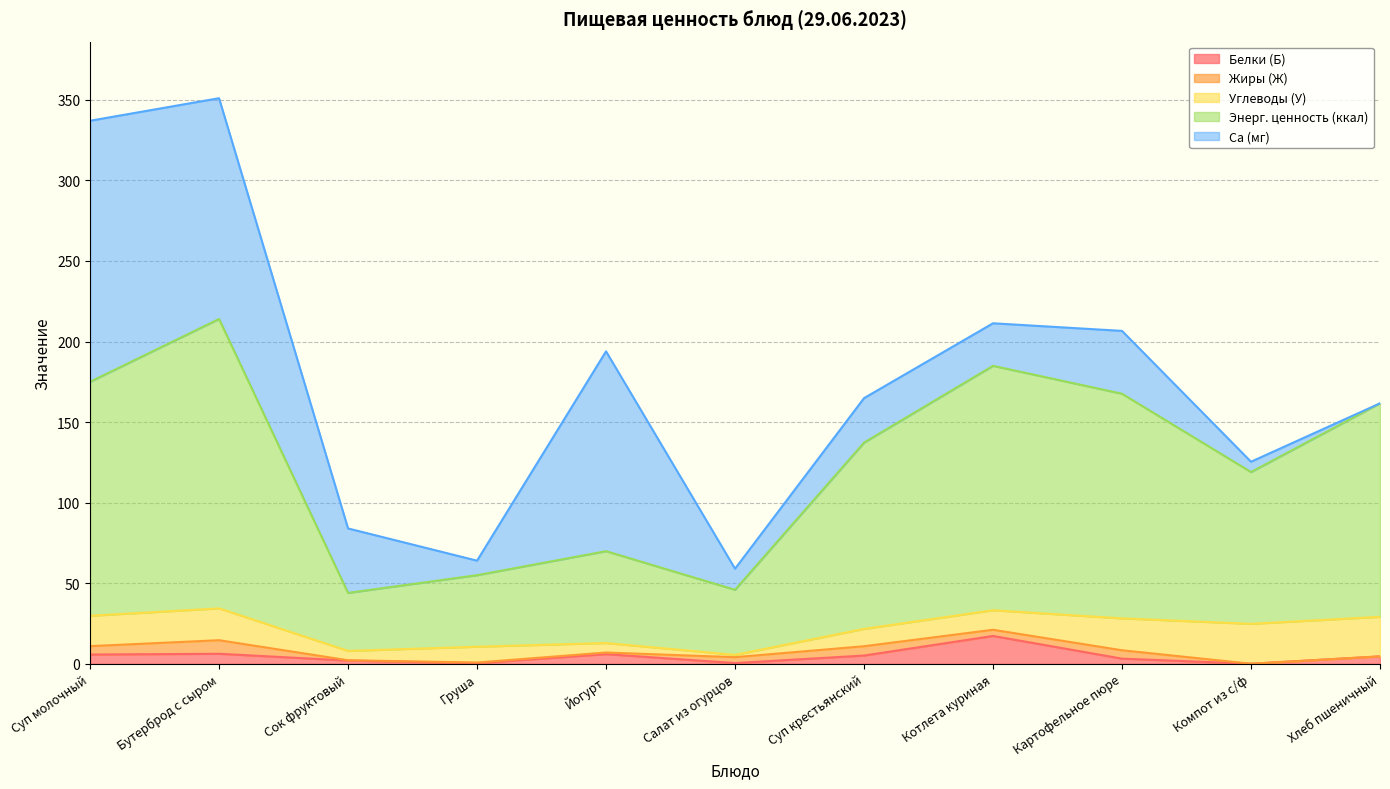

Which series ends up on top after the final intersection of Белки (Б) and Углеводы (У)?

Углеводы (У)